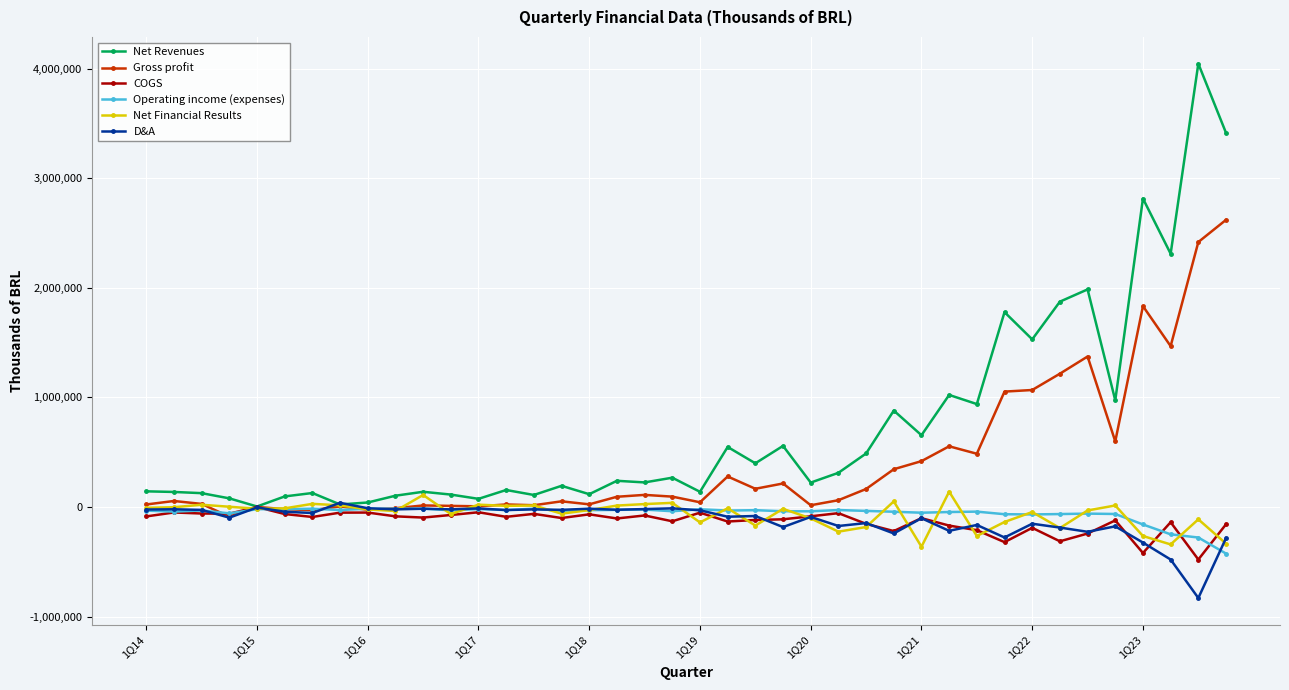

How many categories are shown in the chart?

40